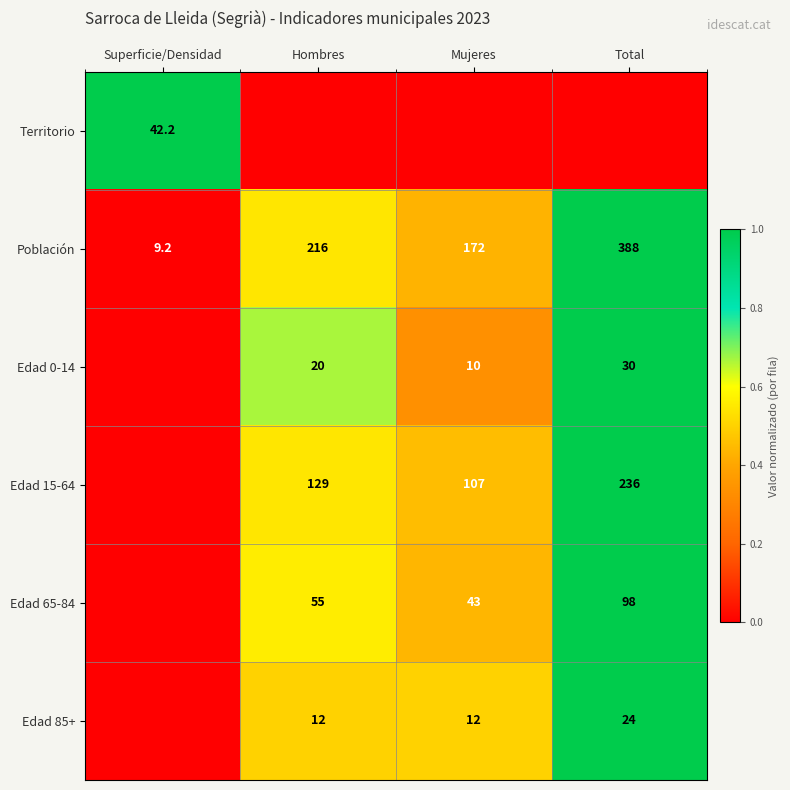

What is the highest value of the Población series?

388.0